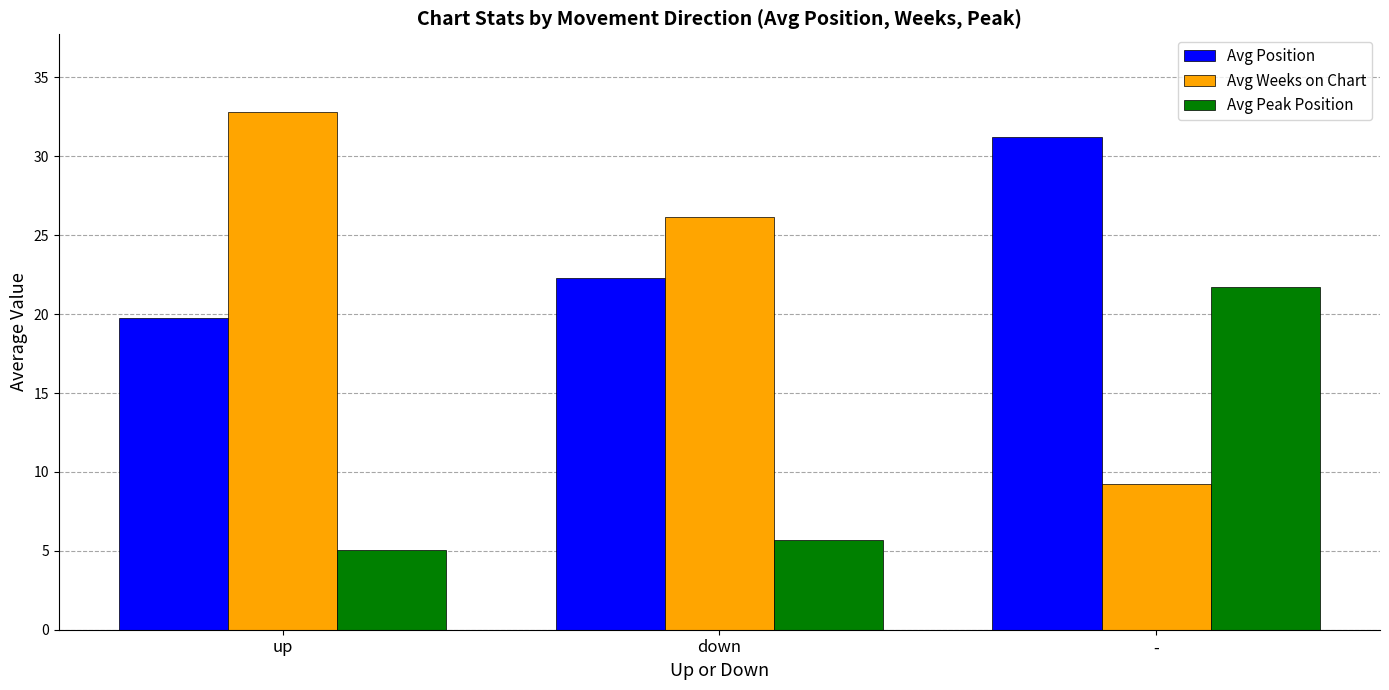

Rank the categories by Avg Position value from lowest to highest.

up, down, -